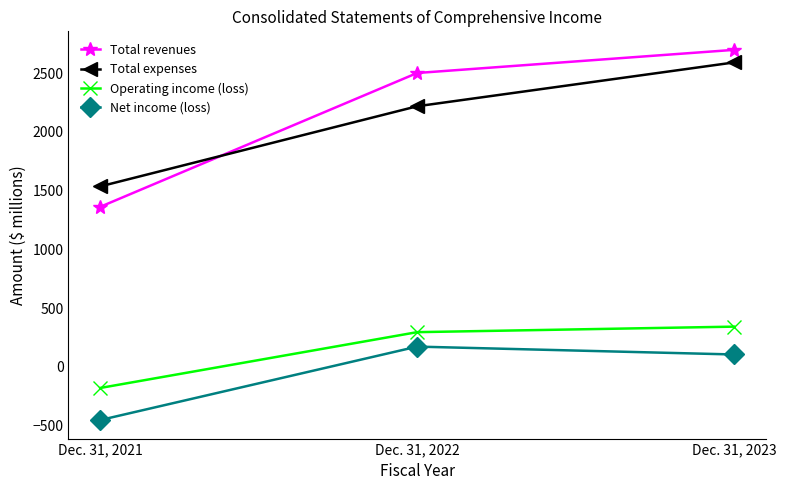

At Dec. 31, 2022, list the series in order from smallest to largest.

Net income (loss), Operating income (loss), Total expenses, Total revenues